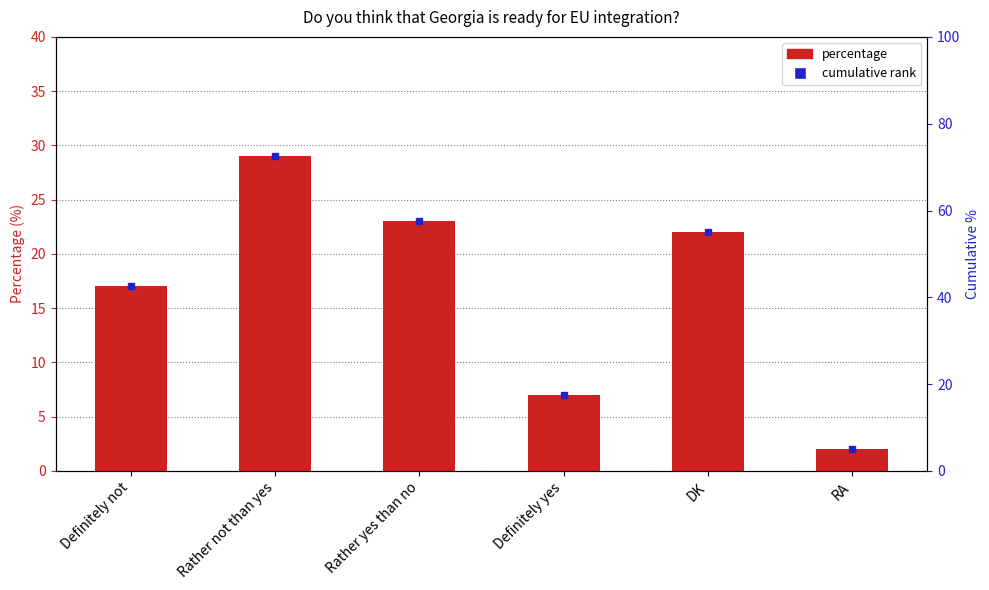

What is the value of the 4th bar from the left?

7